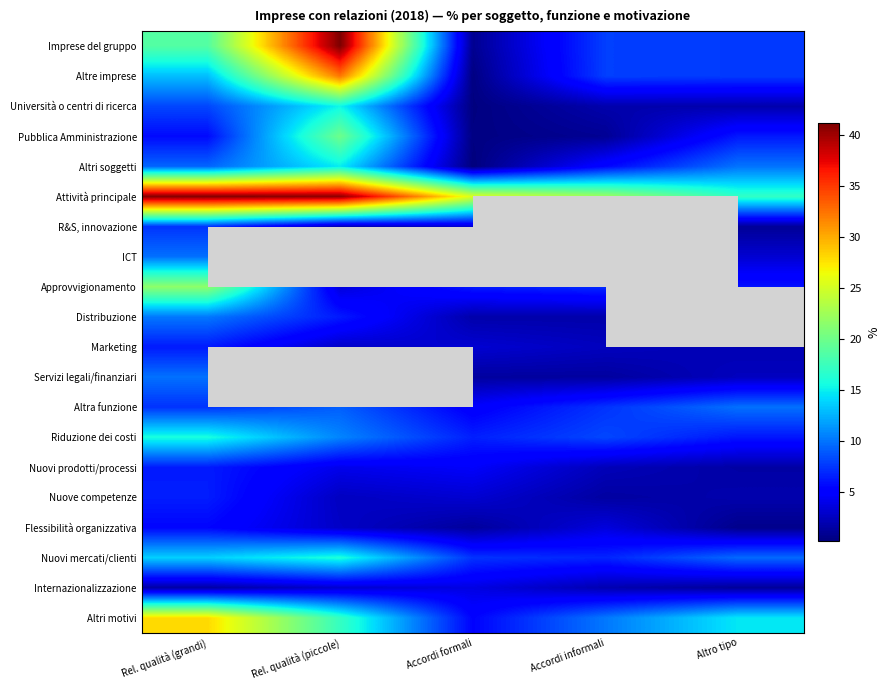

Which series has the widest spread of values?

Imprese del gruppo